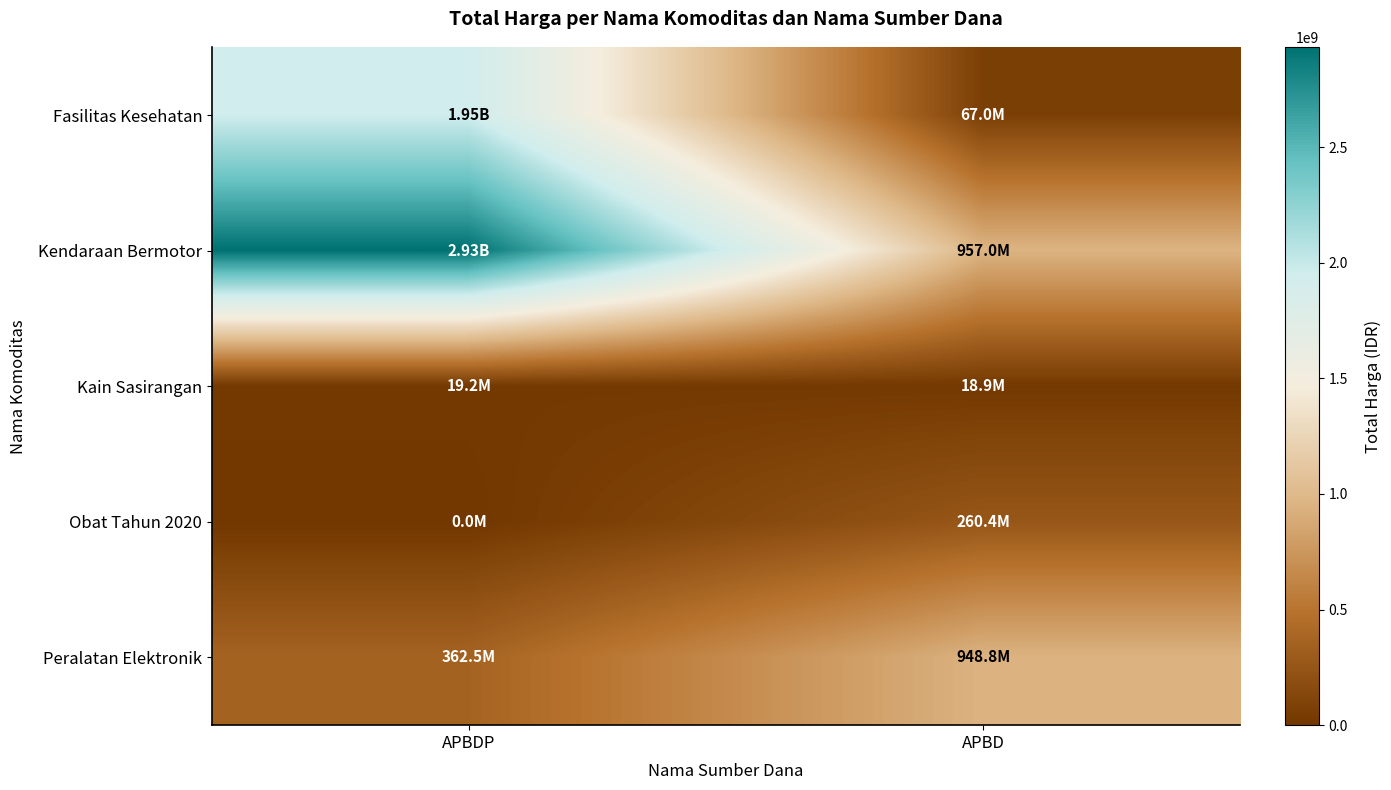

Which series has the widest spread of values?

Kendaraan Bermotor